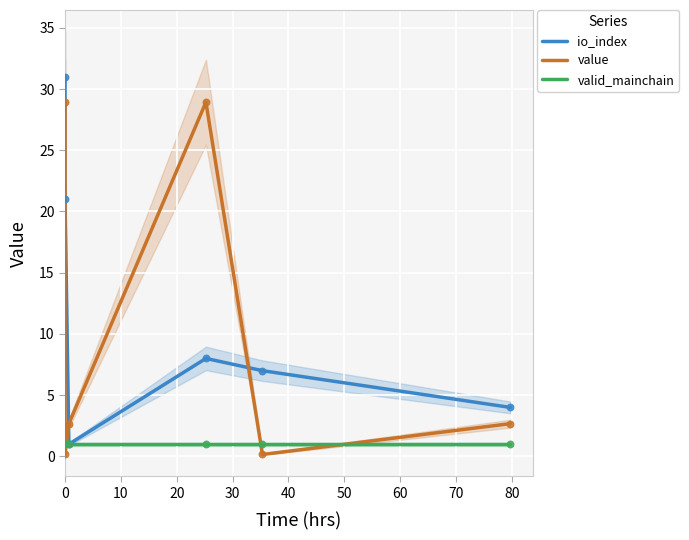

Which series has the widest spread of Y values?

io_index